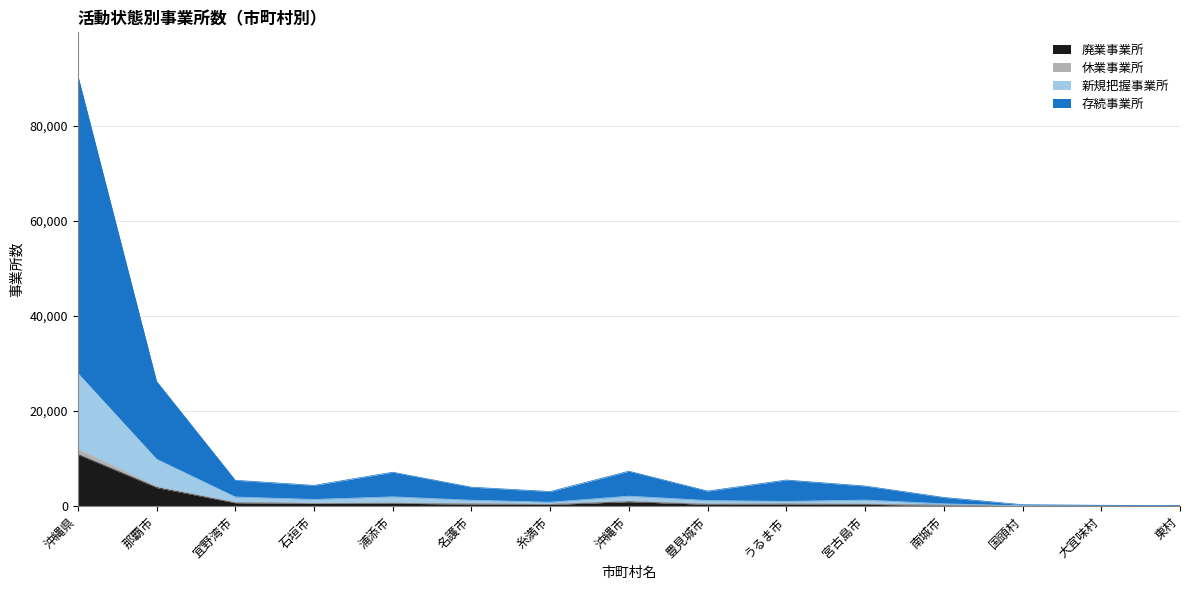

Is it true that 廃業事業所 equals 3914 at 那覇市?

True